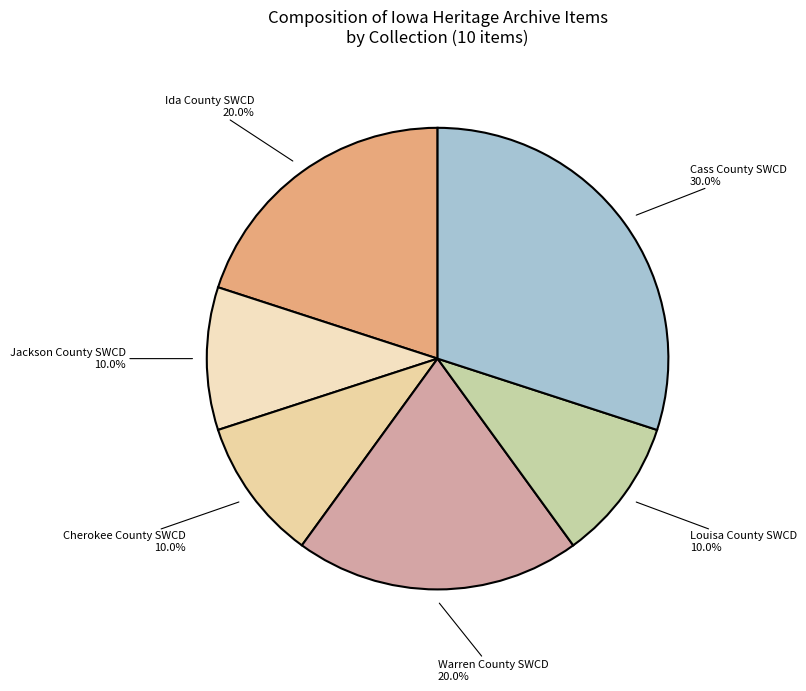

Which slice is the largest?

Cass County SWCD